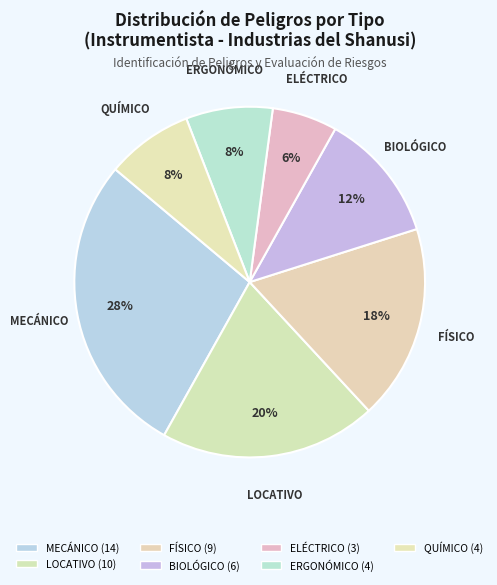

Does any single category account for the majority?

No